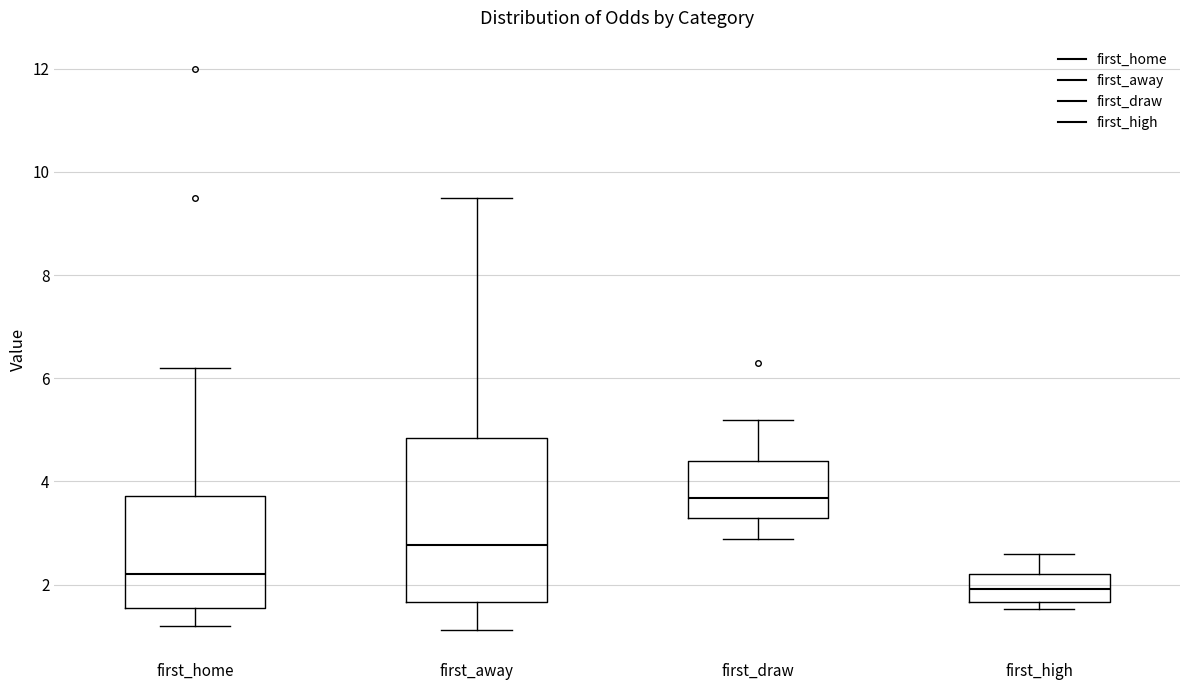

Reading left to right, read every box against the y-axis: the position of its median line, the range the box covers, and the ends of its whiskers. The values are not printed on the chart, so give them approximately, as read against the axis.

first_home: median 2.2, box 1.6 to 3.8, whiskers 1.2 to 6.2
first_away: median 2.8, box 1.6 to 4.8, whiskers 1.2 to 9.6
first_draw: median 3.6, box 3.4 to 4.4, whiskers 2.8 to 5.2
first_high: median 2.0, box 1.6 to 2.2, whiskers 1.6 (just below the box's lower edge) to 2.6